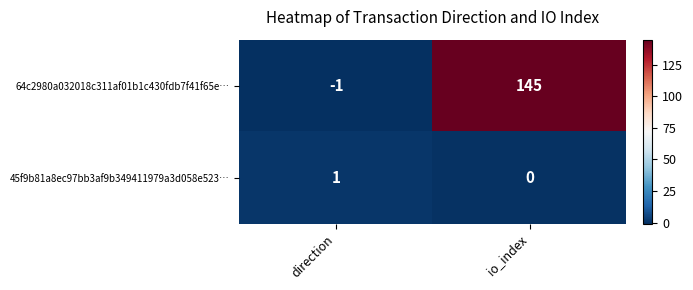

What is the difference between the 64c2980a032018c311af01b1c430fdb7f41f65e… values at direction and io_index?

146